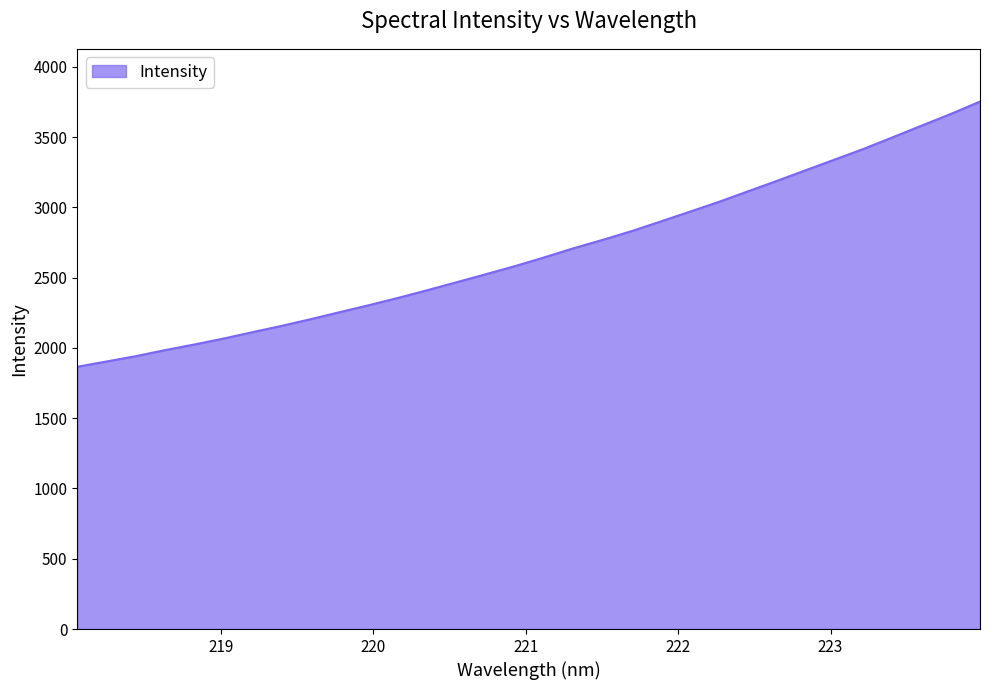

Does the chart display data point markers on the line(s)?

No